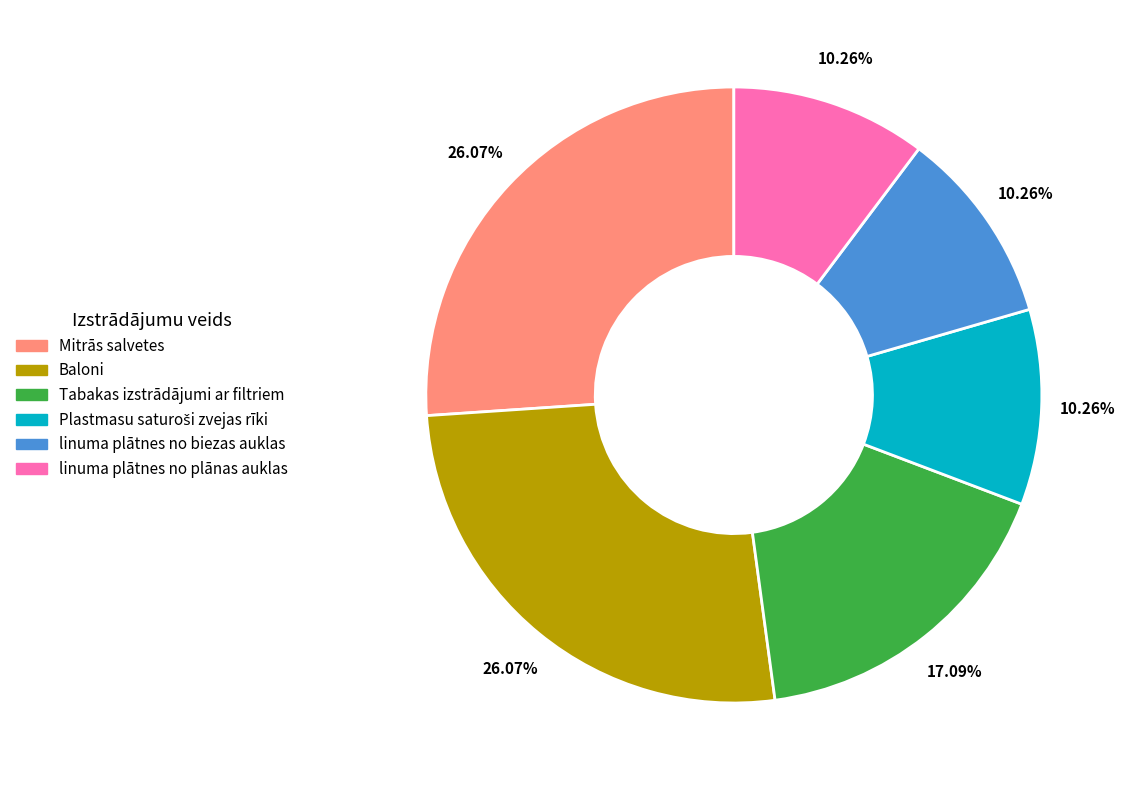

Between linuma plātnes no biezas auklas and Baloni, which is larger?

Baloni